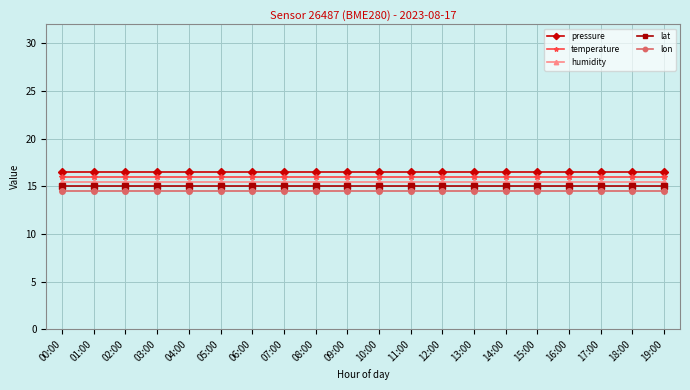

What is the average value of the humidity series?

15.5